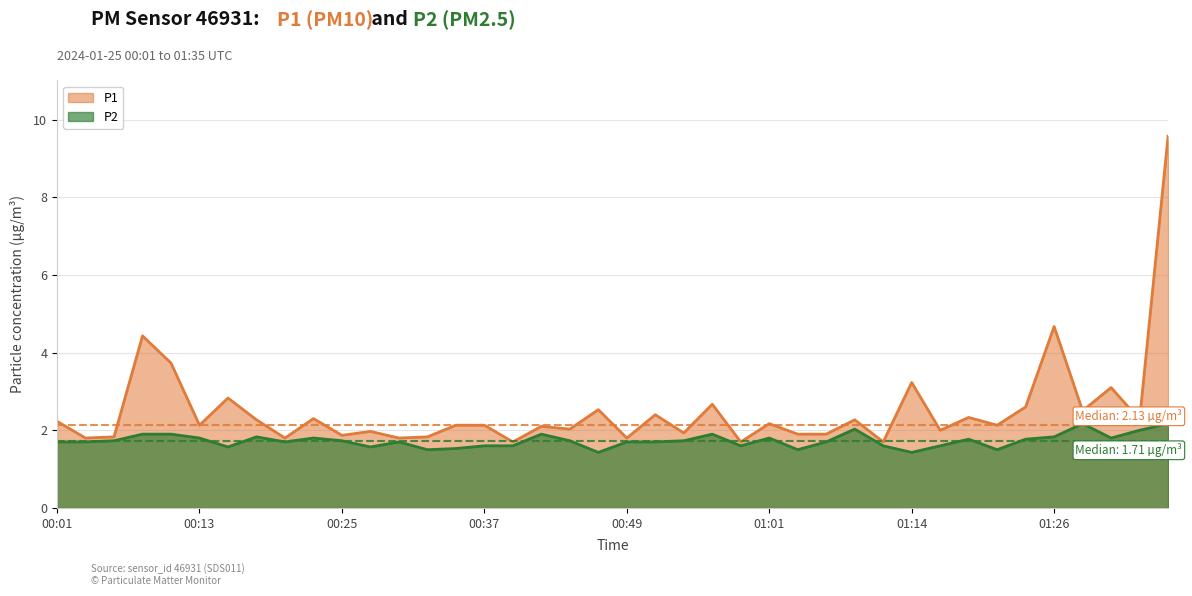

What is the label of the 23rd point from the left?

00:54